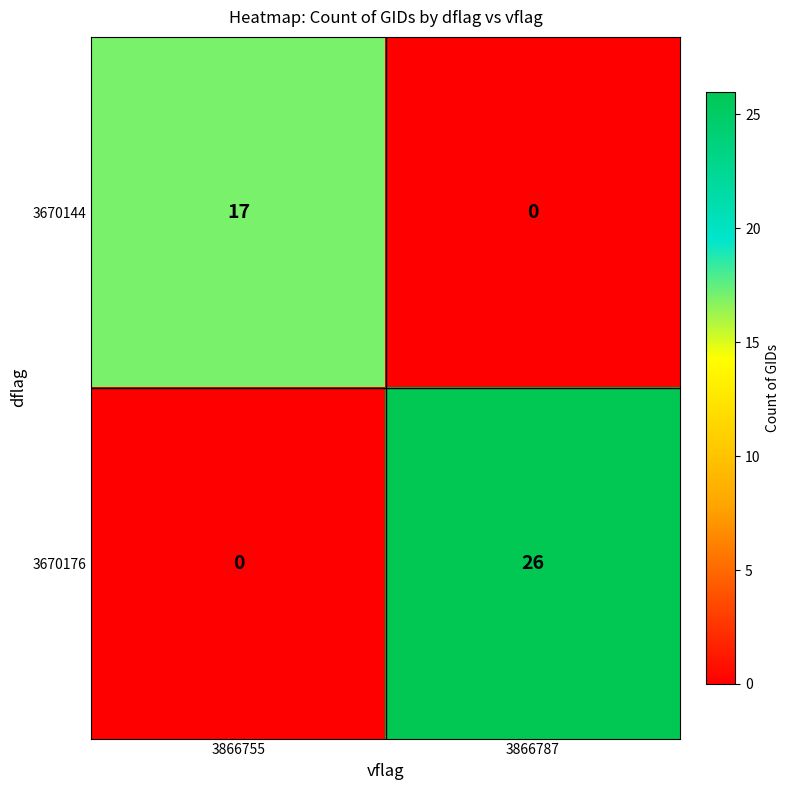

What is the total value across all series at 3866755?

17